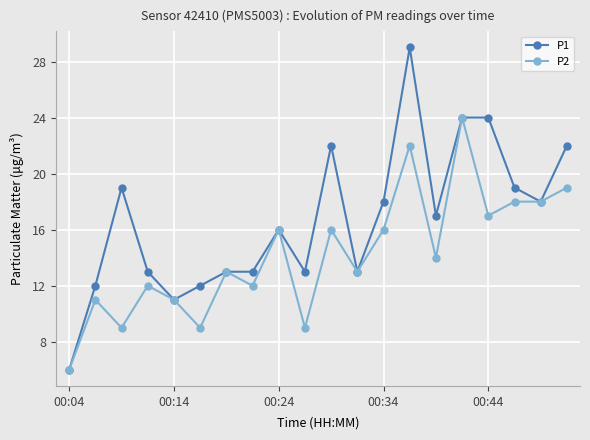

True or false: P1 has more than 0 points higher than both neighbors.

True